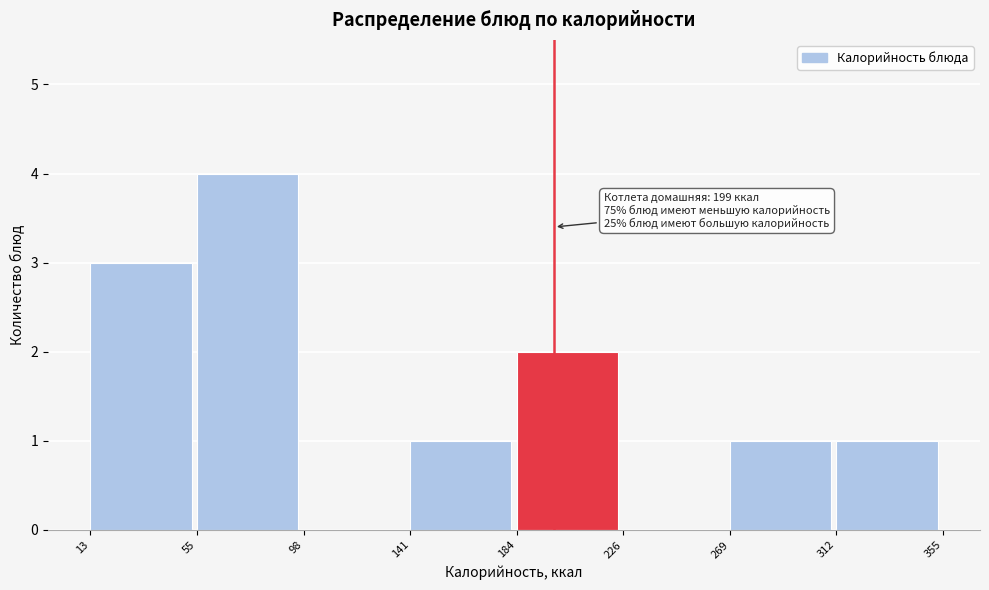

Which range on the x-axis has the tallest bar?

55 to 98